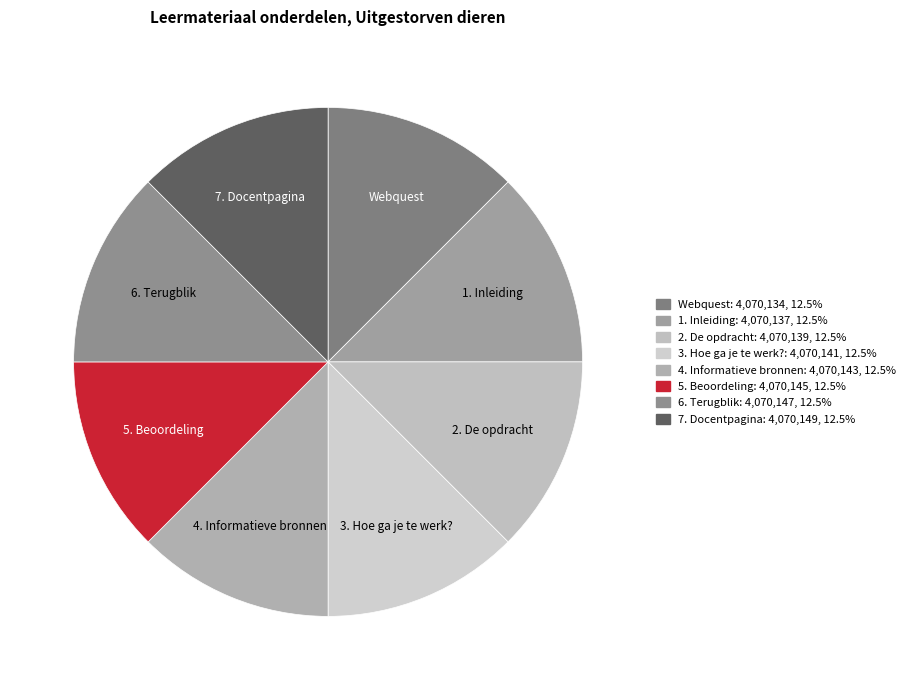

Does any single category account for the majority?

No